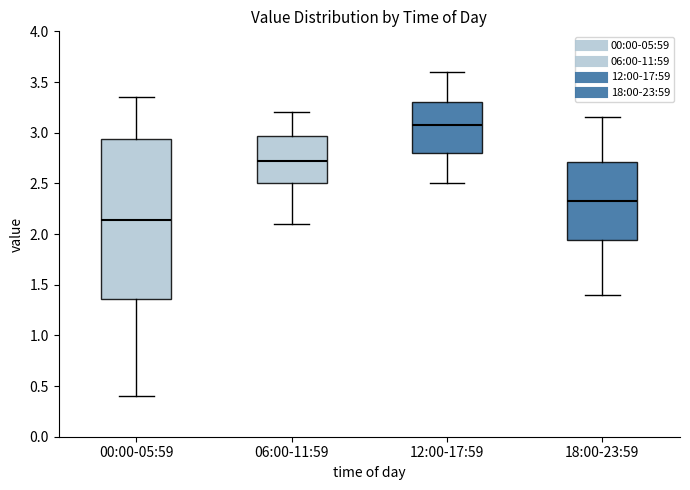

Where is the upper edge of the box for 06:00-11:59 on the y-axis? The values are not printed on the chart, so give them approximately, as read against the axis.

2.95